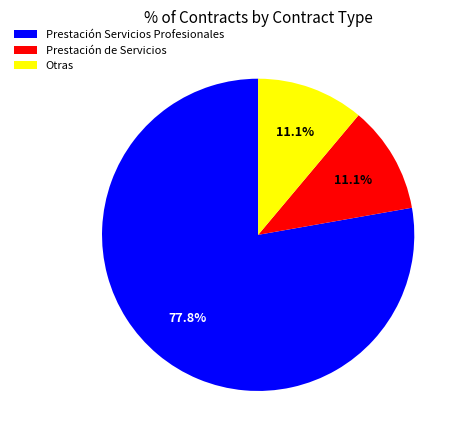

Which slice is the largest?

Prestación Servicios Profesionales